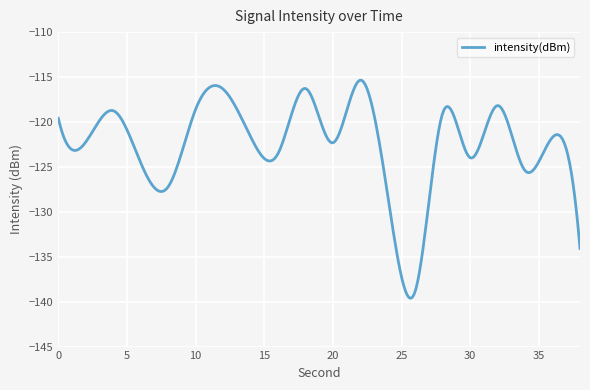

What is the difference between the maximum and minimum values?

24.3